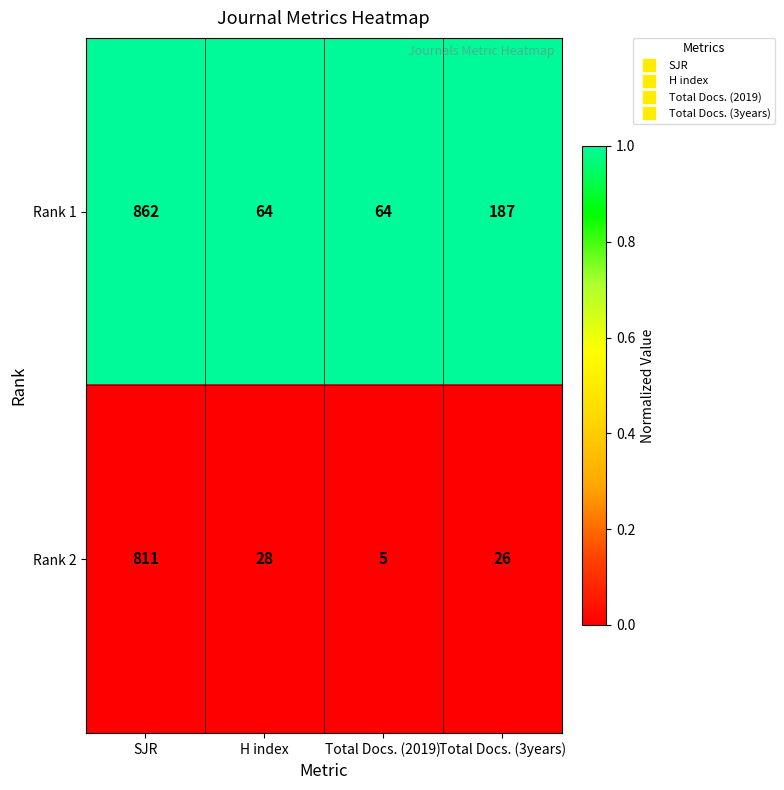

What is the difference between the maximum and minimum values in the Rank 1 series?

798